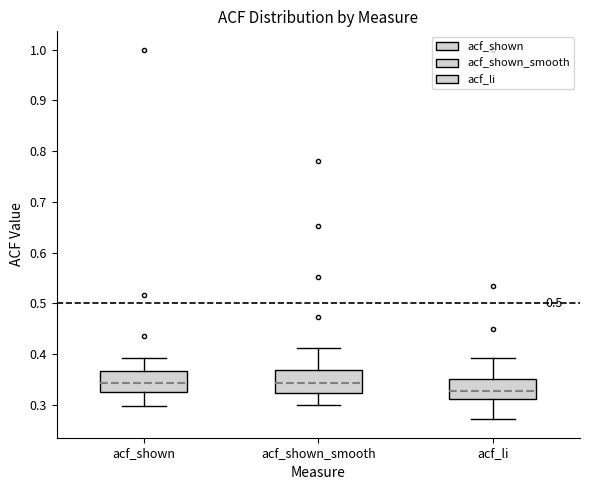

Reading left to right, read every box against the y-axis: the position of its median line, the range the box covers, and the ends of its whiskers. The values are not printed on the chart, so give them approximately, as read against the axis.

acf_shown: median 0.34, box 0.33 to 0.37, whiskers 0.30 to 0.39
acf_shown_smooth: median 0.34, box 0.32 to 0.37, whiskers 0.30 to 0.41
acf_li: median 0.33, box 0.31 to 0.35, whiskers 0.27 to 0.39